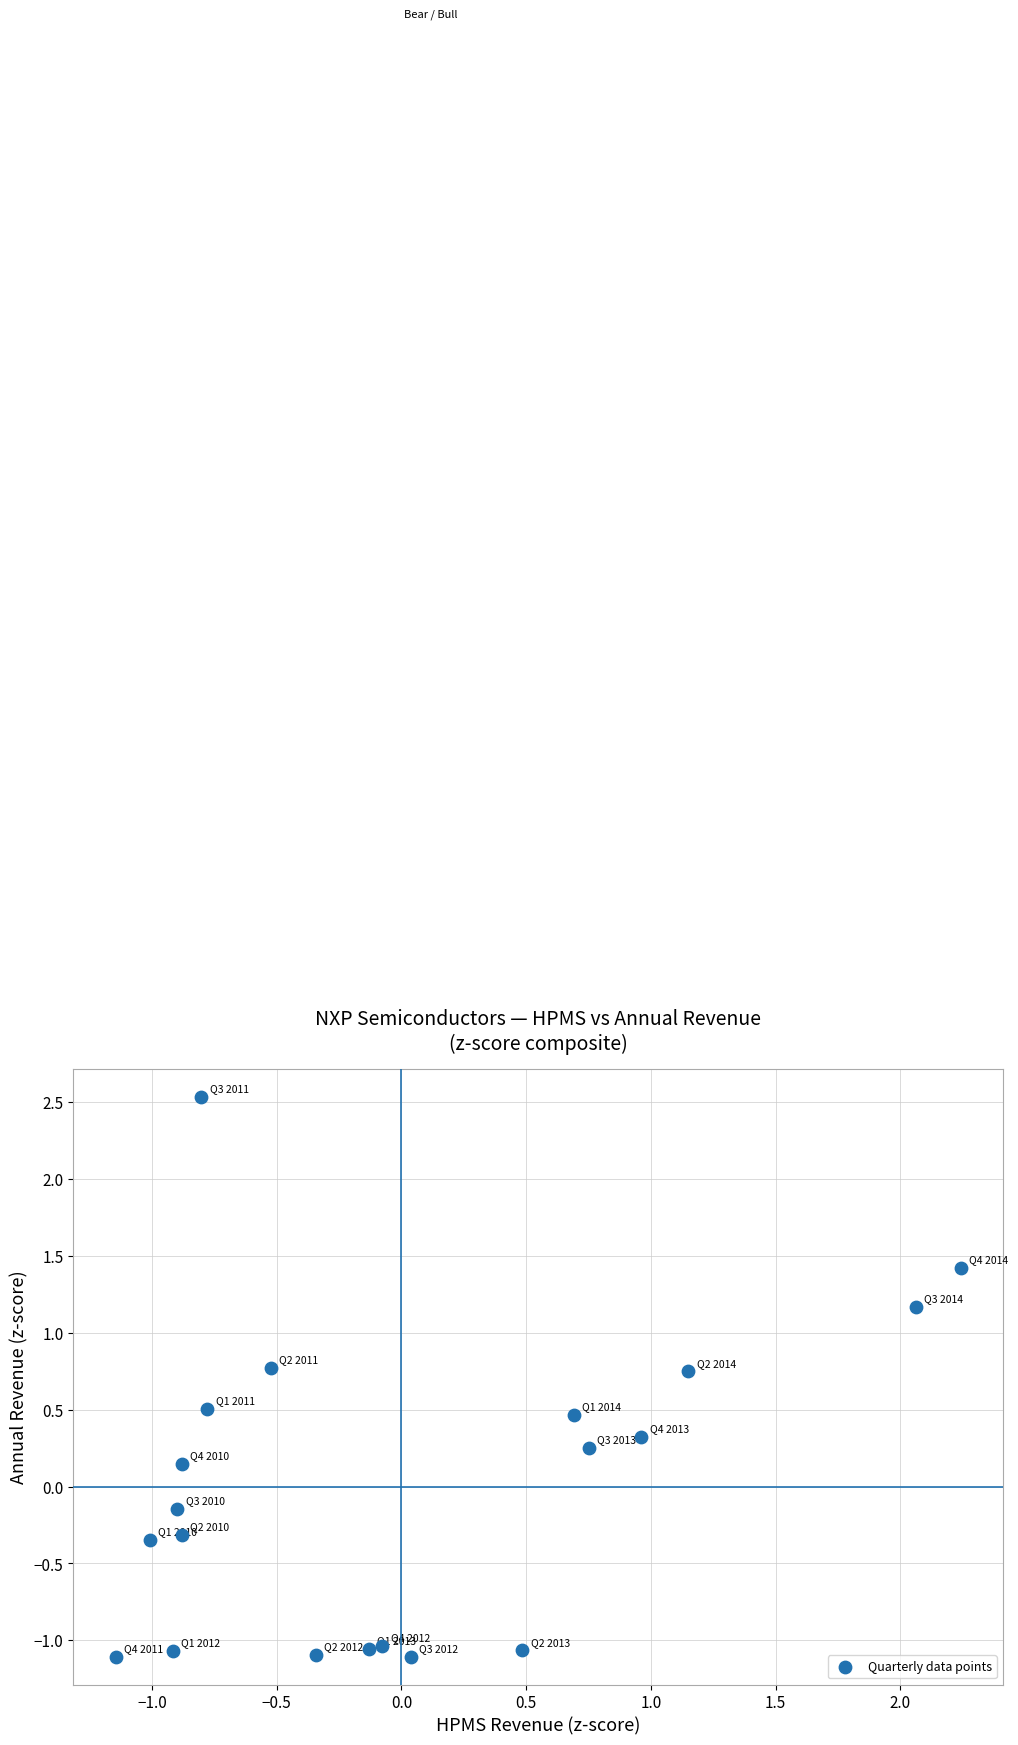

What is the range of Y values (max minus min)?

3.6